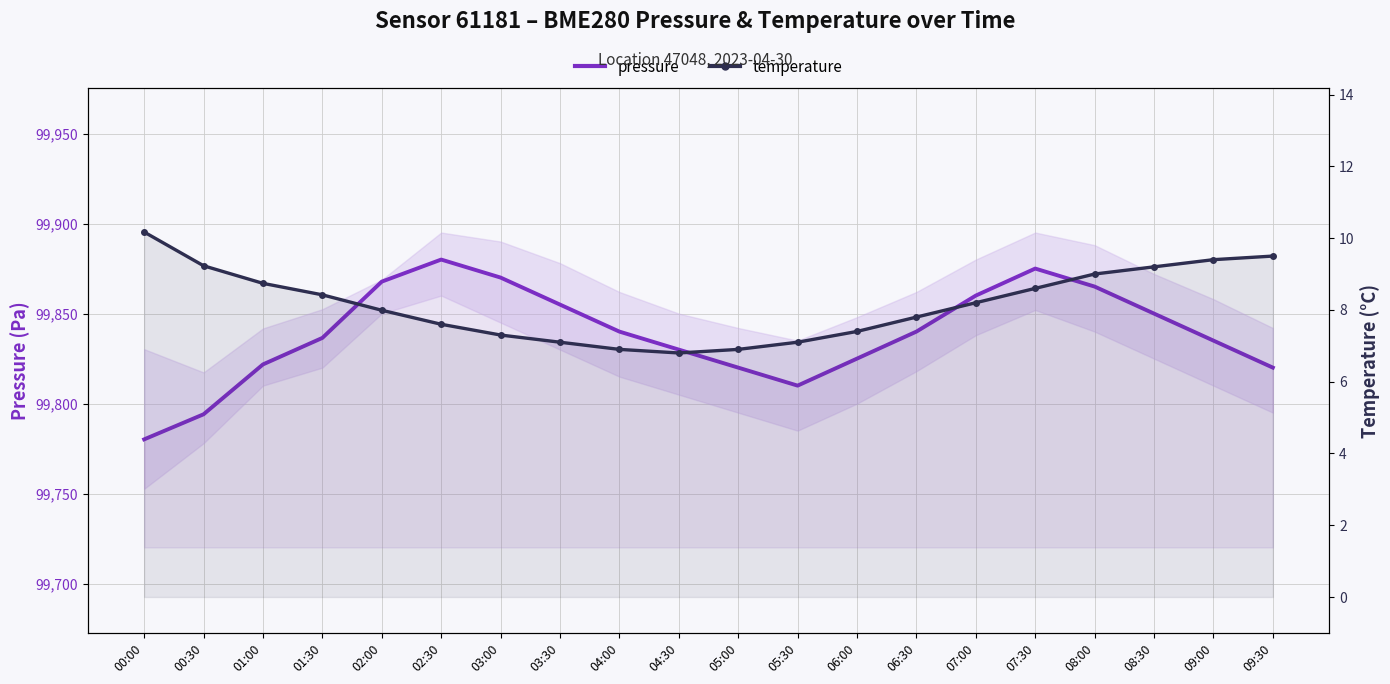

Reading left to right, list all the values displayed in this chart.

pressure: 99780.2	99794.1	99821.8	99836.5	99867.8	99880.0	99870.0	99855.0	99840.0	99830.0	99820.0	99810.0	99825.0	99840.0	99860.0	99875.0	99865.0	99850.0	99835.0	99820.0
temperature: 10.2	9.2	8.7	8.4	8.0	7.6	7.3	7.1	6.9	6.8	6.9	7.1	7.4	7.8	8.2	8.6	9.0	9.2	9.4	9.5